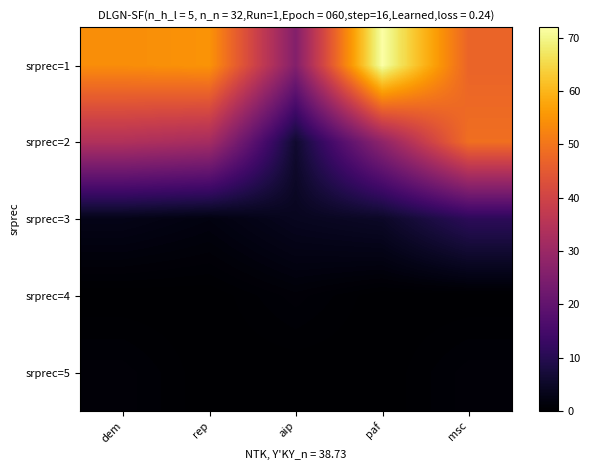

What is the greatest value displayed?

72